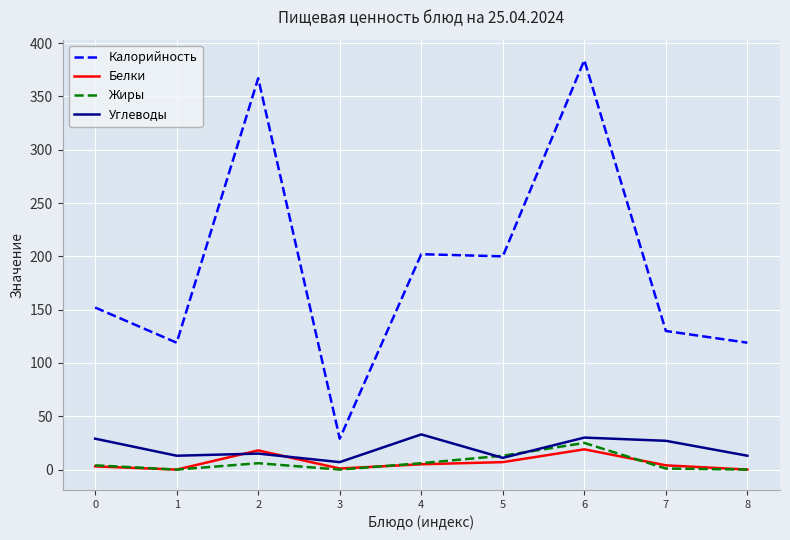

What is the difference between the Калорийность values at 8 and 4?

83